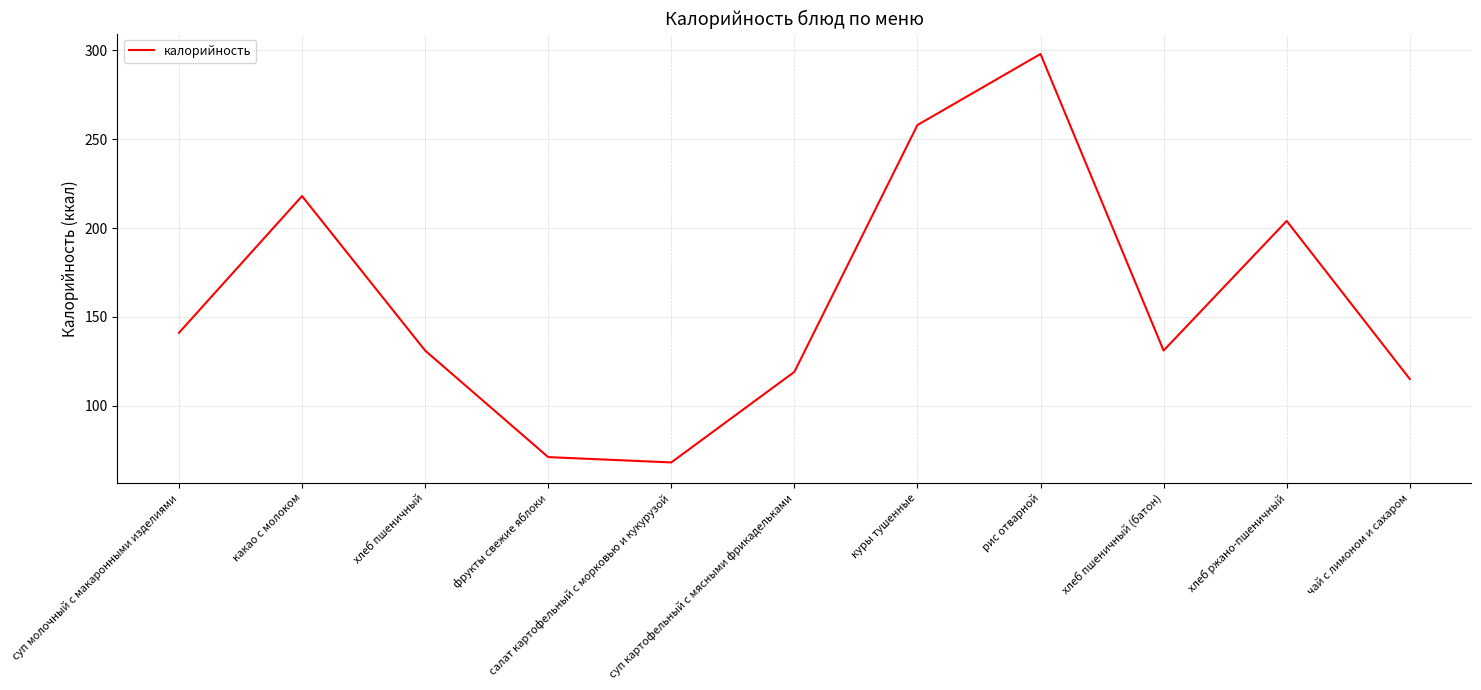

Which label corresponds to the smallest value in the chart?

салат картофельный с морковью и кукурузой